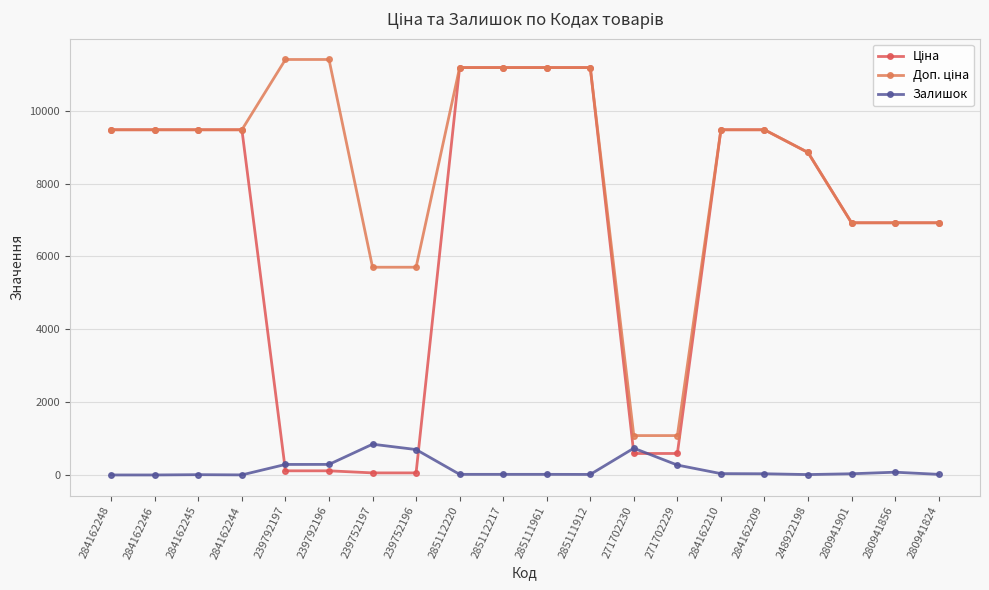

How many distinct data groups are displayed?

3